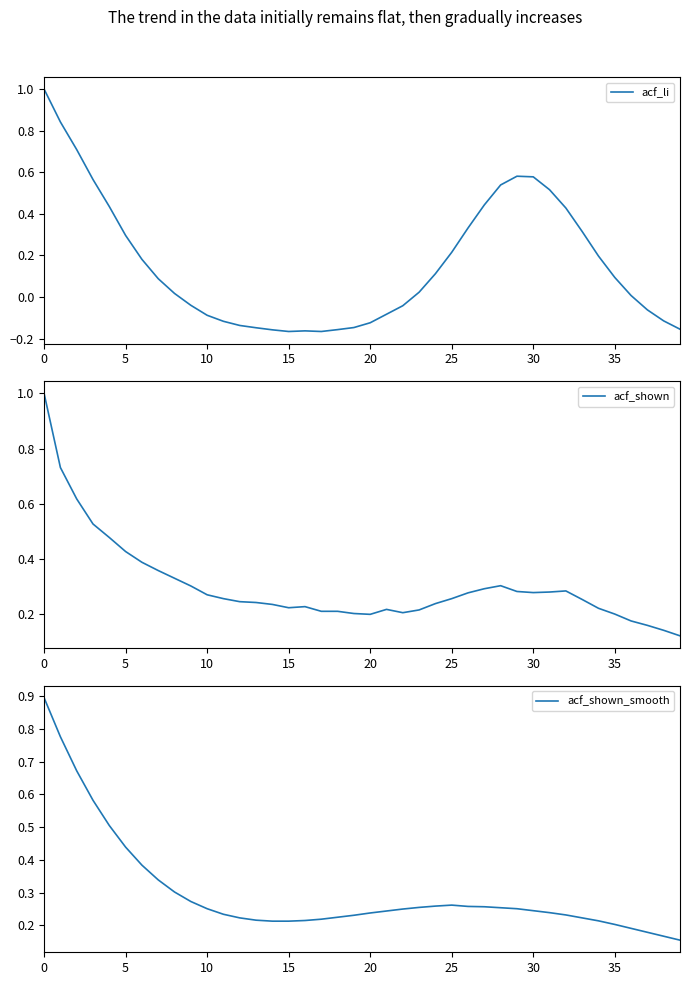

At how many categories does at least one series exceed 0?

40